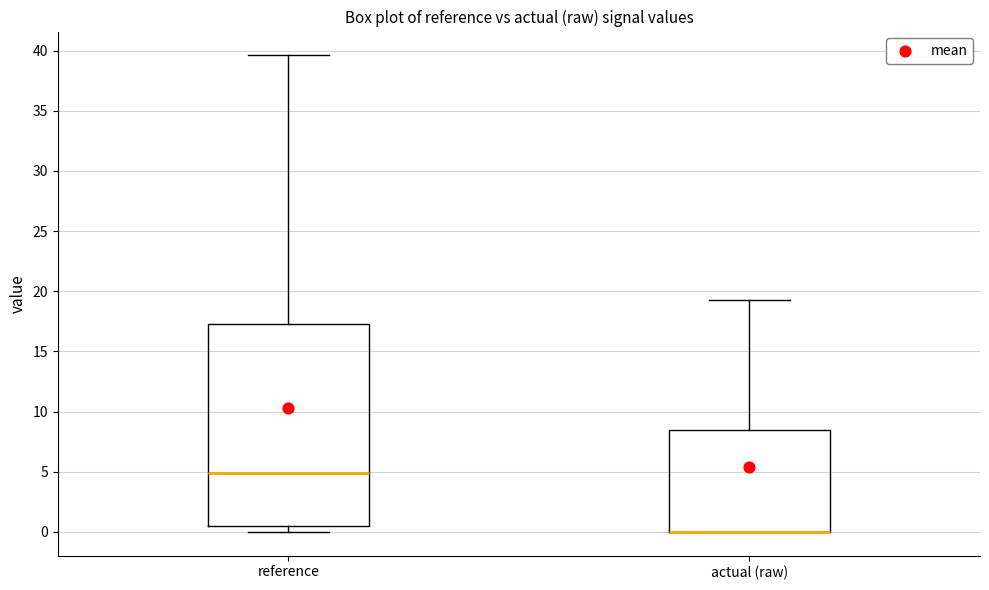

Which box is the tallest, from its lower edge to its upper edge?

reference